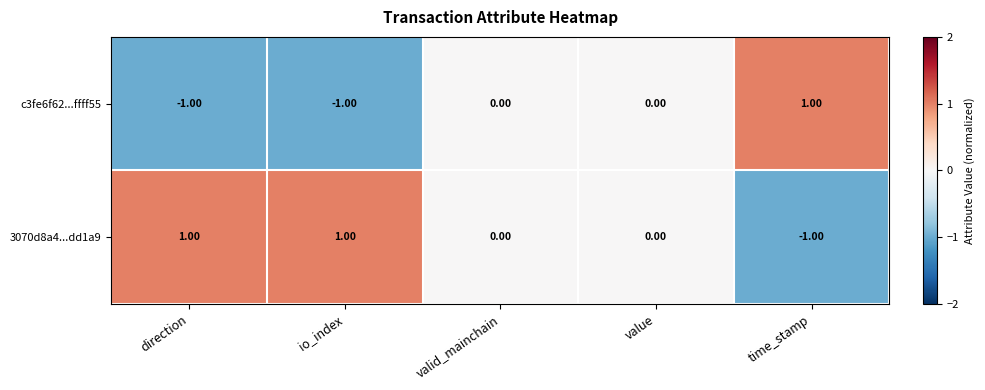

Is the value of c3fe6f62...ffff55 at io_index greater than the value of 3070d8a4...dd1a9 at io_index?

No